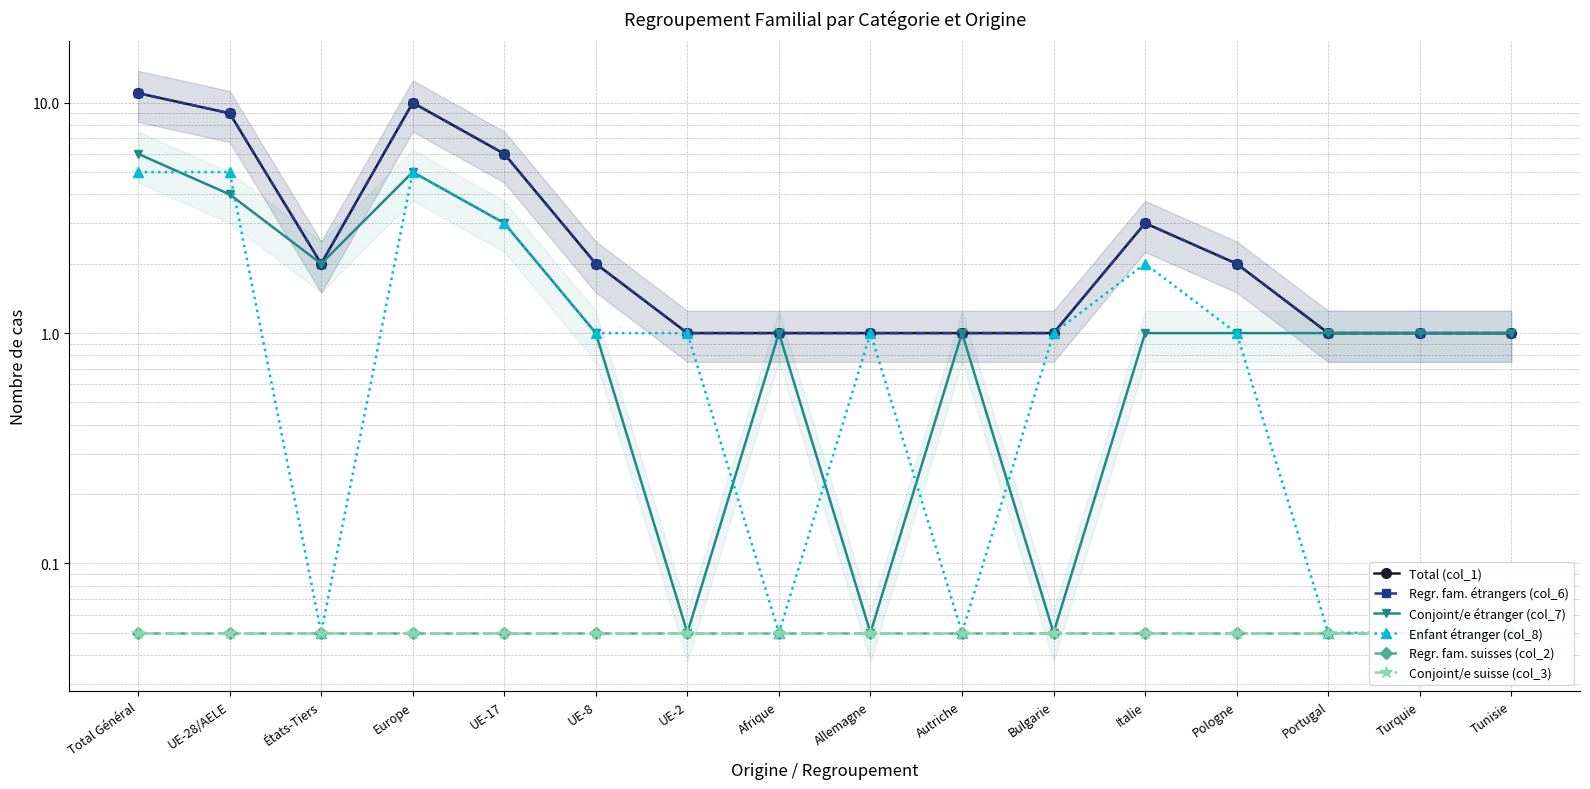

Is the value of Regr. fam. étrangers (col_6) at Pologne greater than the value of Conjoint/e étranger (col_7) at Total Général?

No